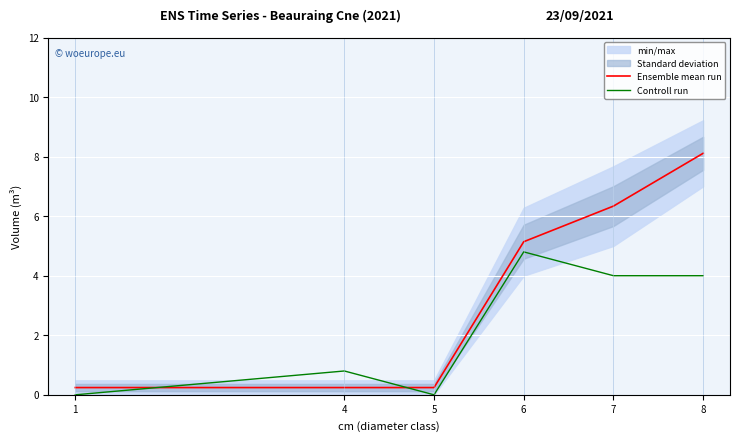

At which category does the chart reach its minimum across all series?

1